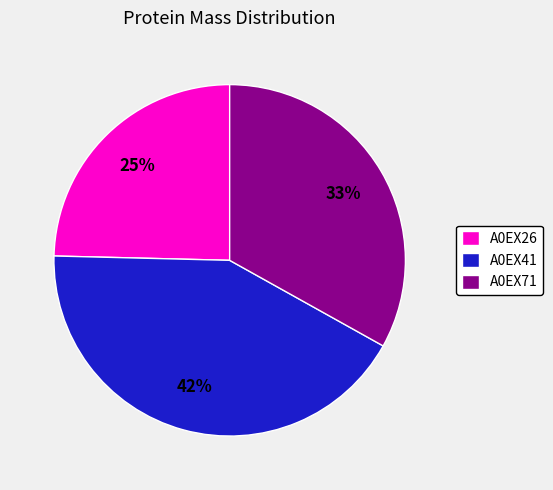

Which has a higher value, A0EX41 or A0EX26?

A0EX41